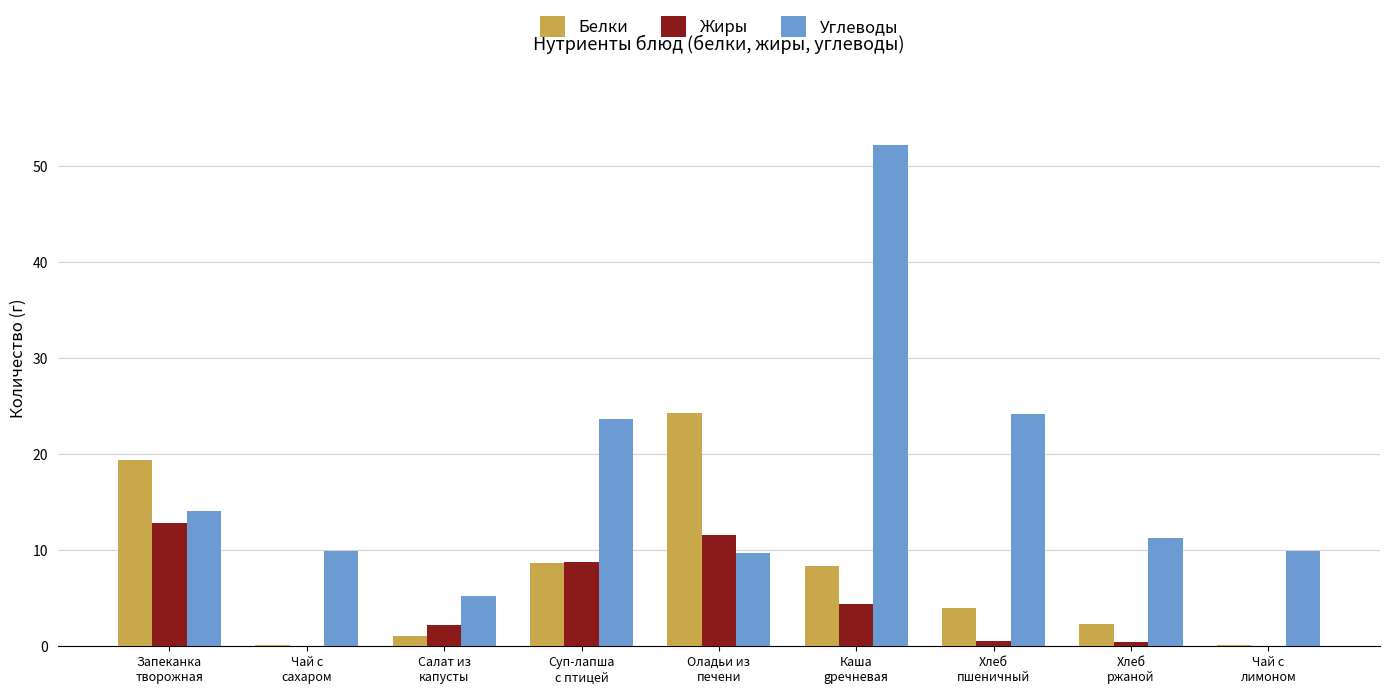

What is the maximum value for Углеводы?

52.1